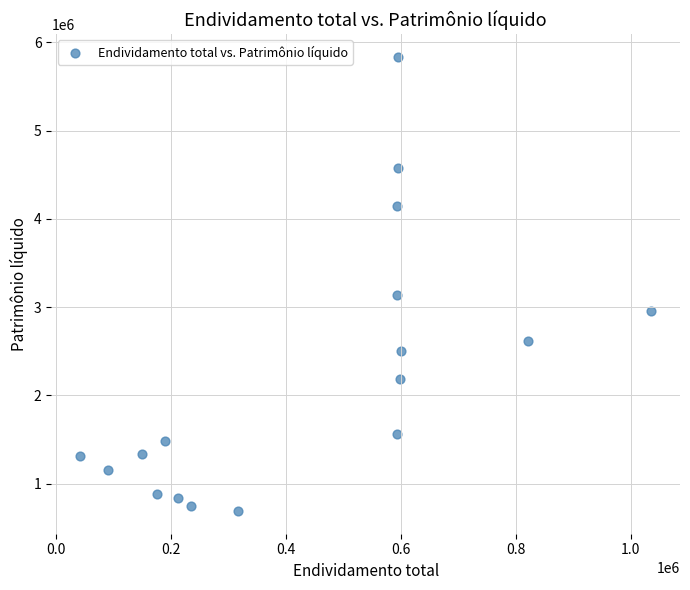

What is the range of X values (max minus min)?

994600